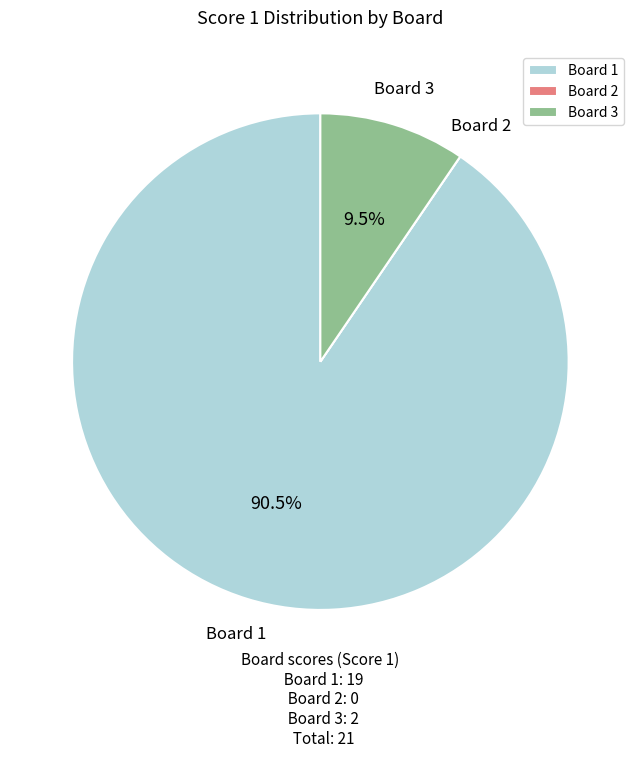

Which category has the biggest portion of the pie?

Board 1